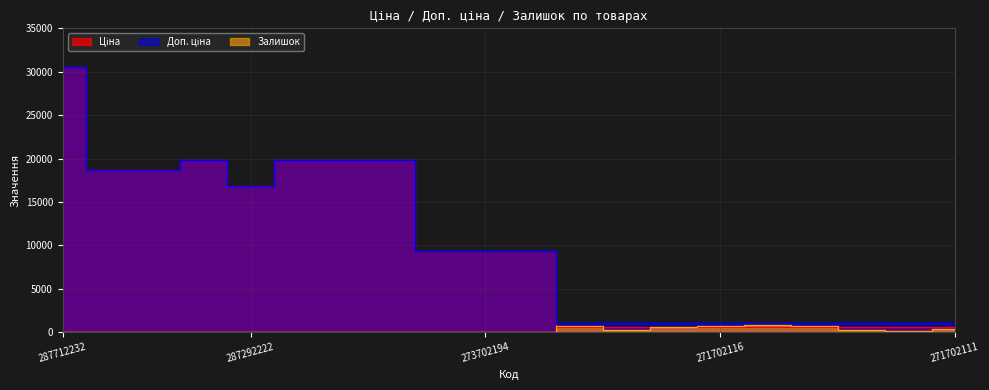

What is the sum of all Залишок values?

4952.0